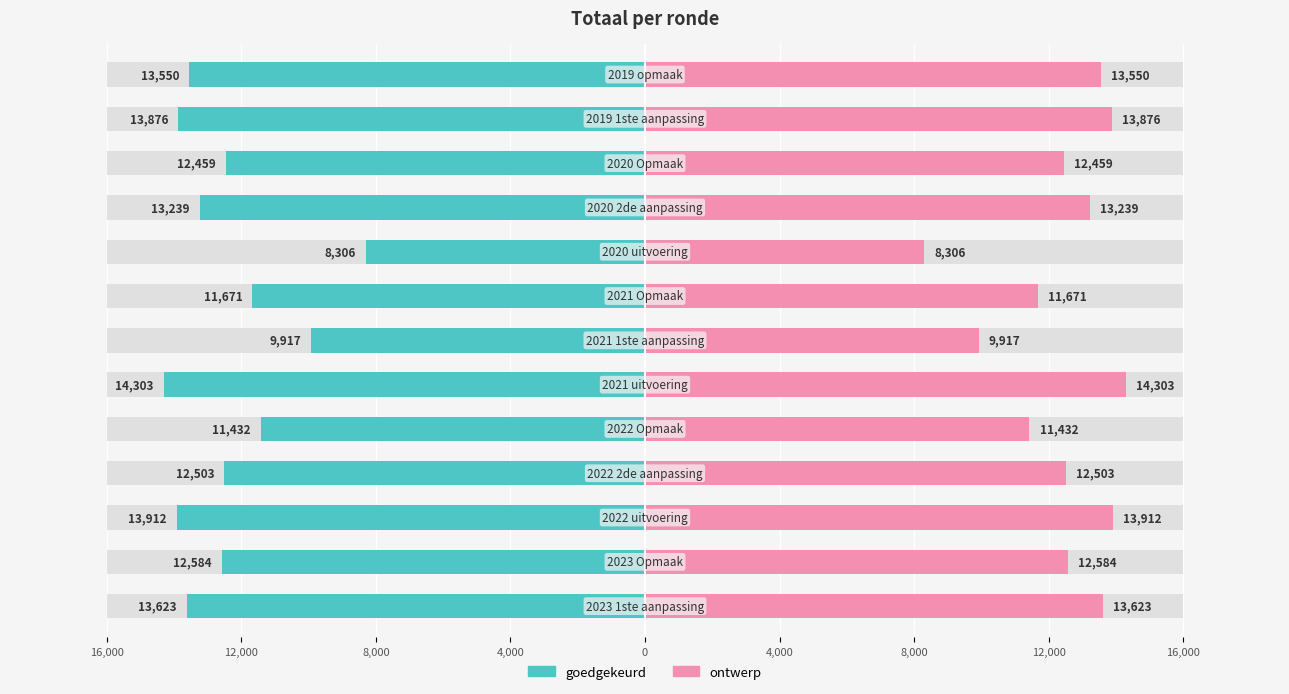

Between 12,000 and 16,000, which series saw the biggest shift?

goedgekeurd